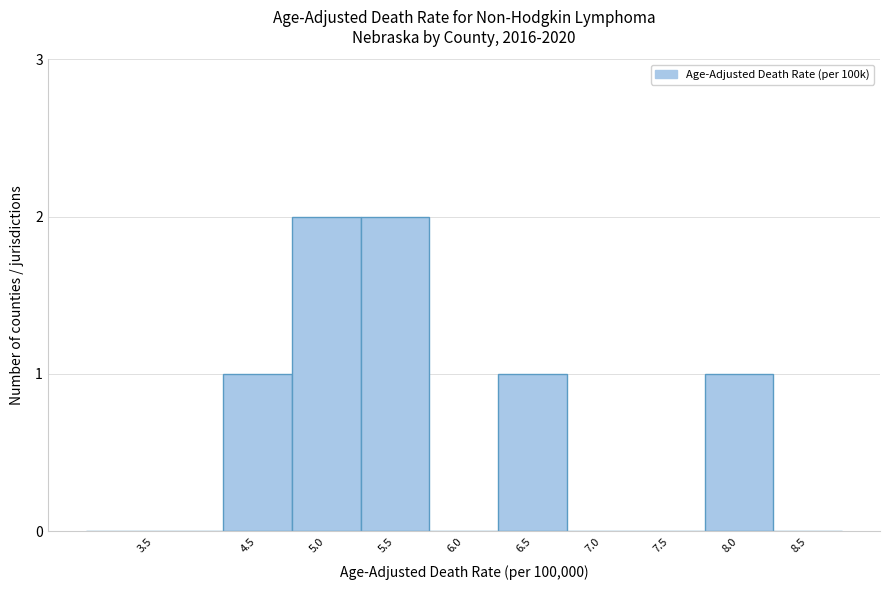

Reading left to right, extract all data points from this chart.

3.5=0	4.5=1	5.0=2	5.5=2	6.0=0	6.5=1	7.0=0	7.5=0	8.0=1	8.5=0